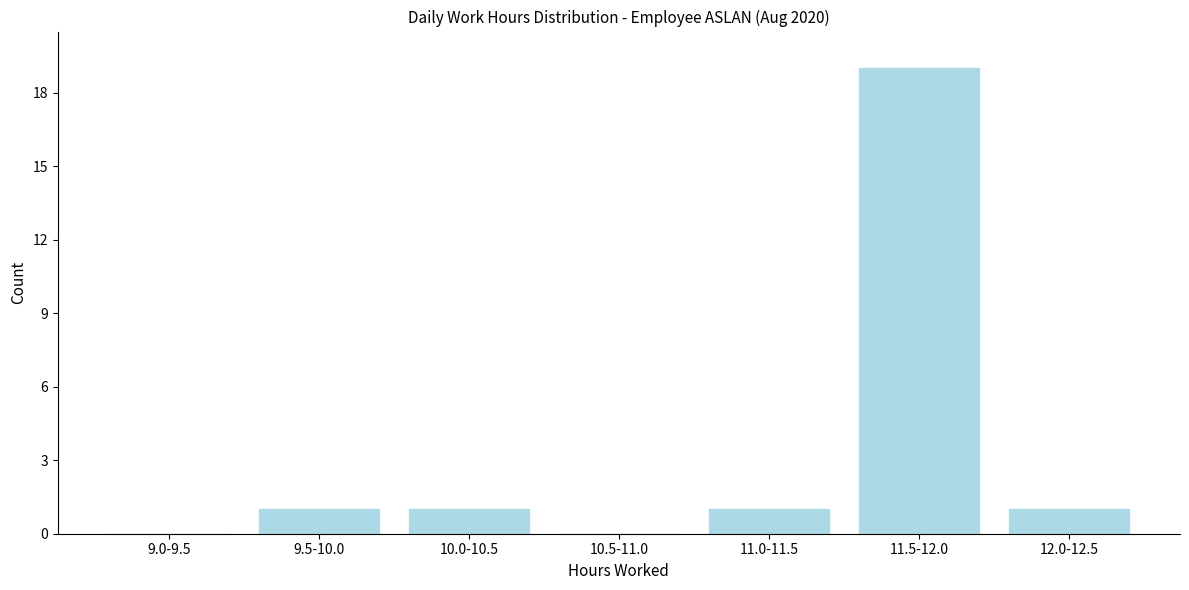

Reading left to right, what are all the values shown in this chart?

9.0-9.5=0	9.5-10.0=1	10.0-10.5=1	10.5-11.0=0	11.0-11.5=1	11.5-12.0=19	12.0-12.5=1